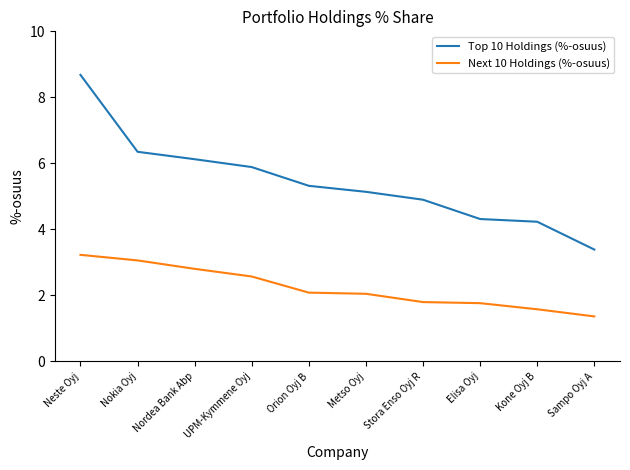

What value does the Top 10 Holdings (%-osuus) series have at Neste Oyj?

8.7